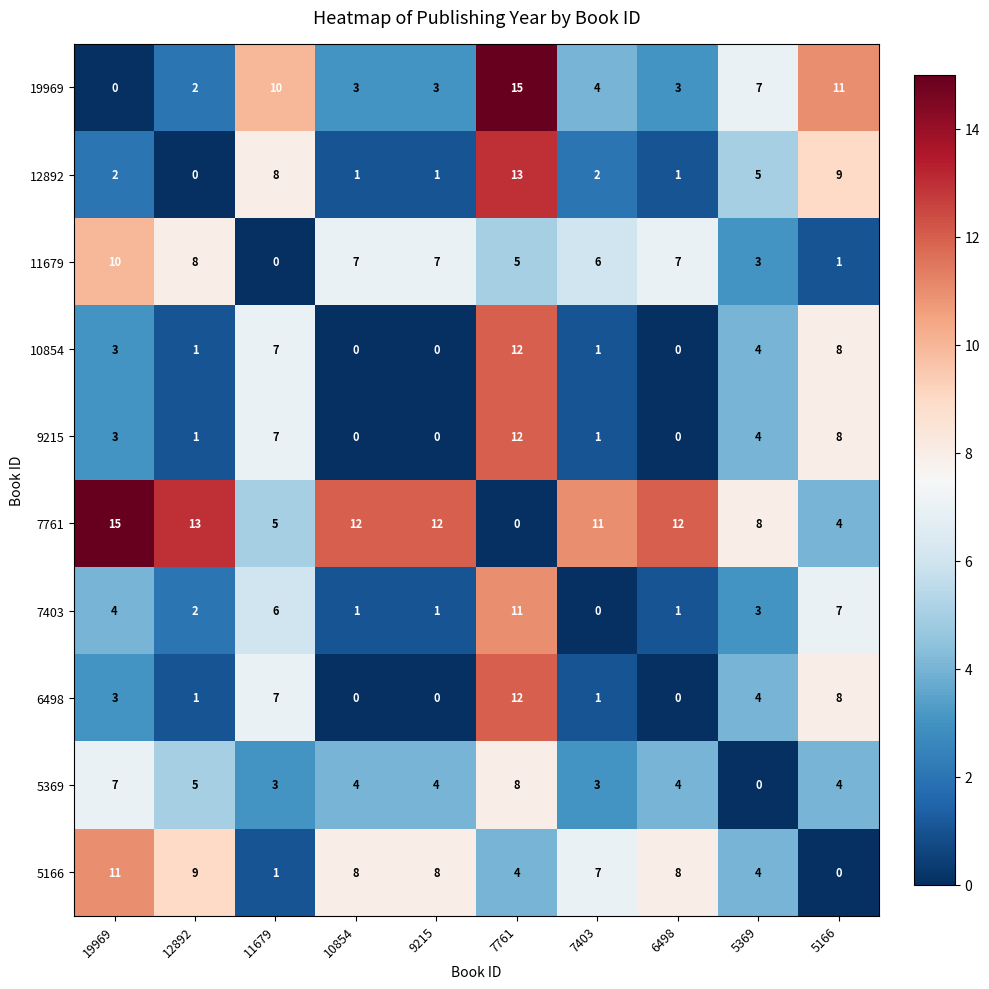

What is the spread (max minus min) of values at 19969?

15